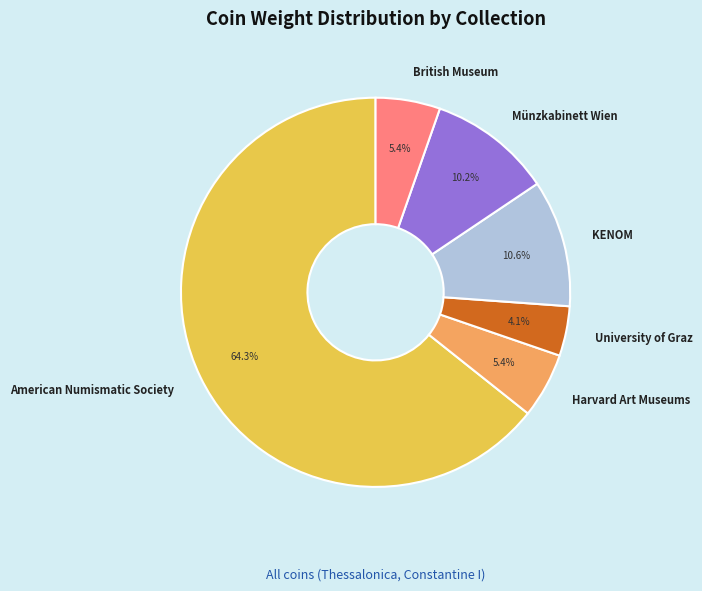

To the nearest percent, what is the combined percentage of KENOM and British Museum?

16%